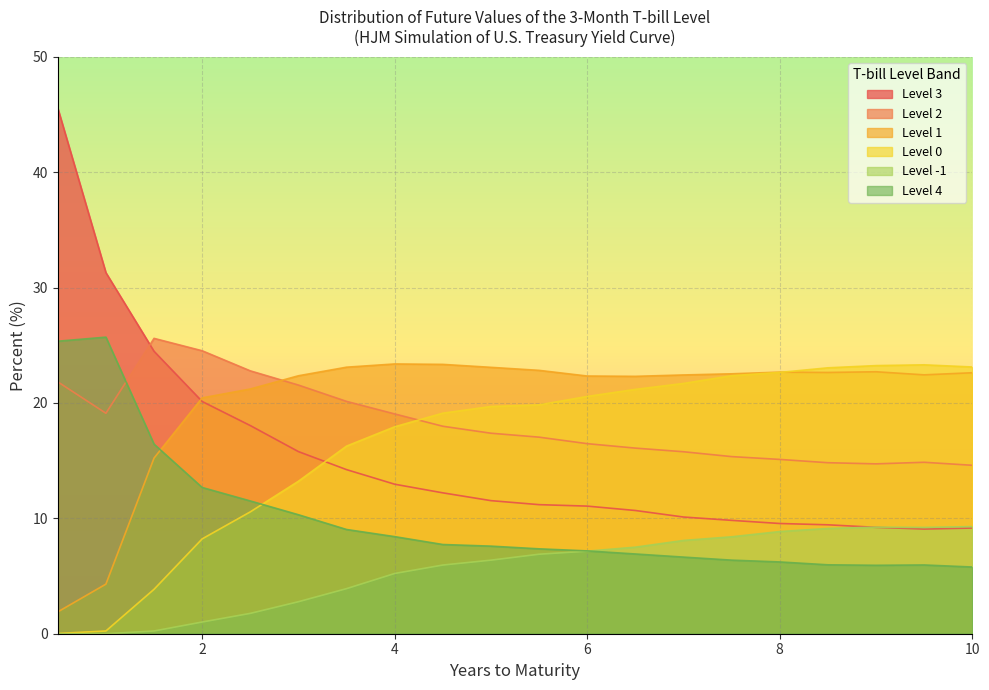

What is the value of the Level 3 point at the 3rd from the left?

24.5